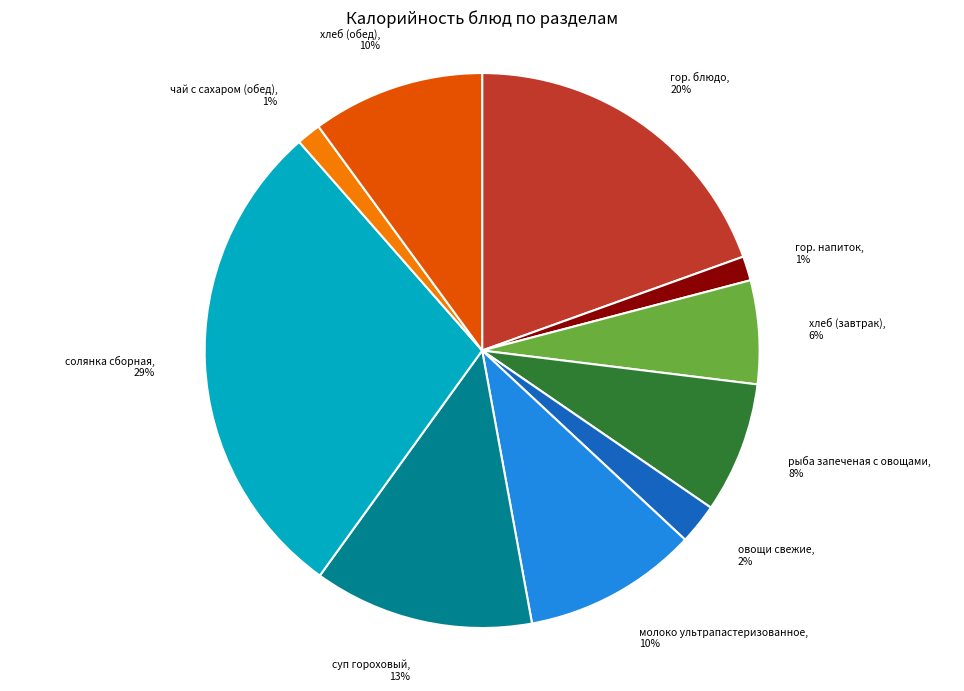

Do молоко ультрапастеризованное and гор. напиток together represent more than half of the pie?

No